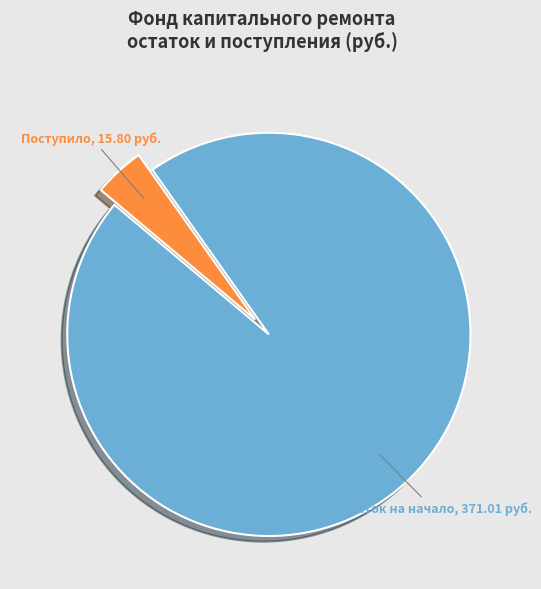

Is there any slice that represents more than half of the pie?

Yes